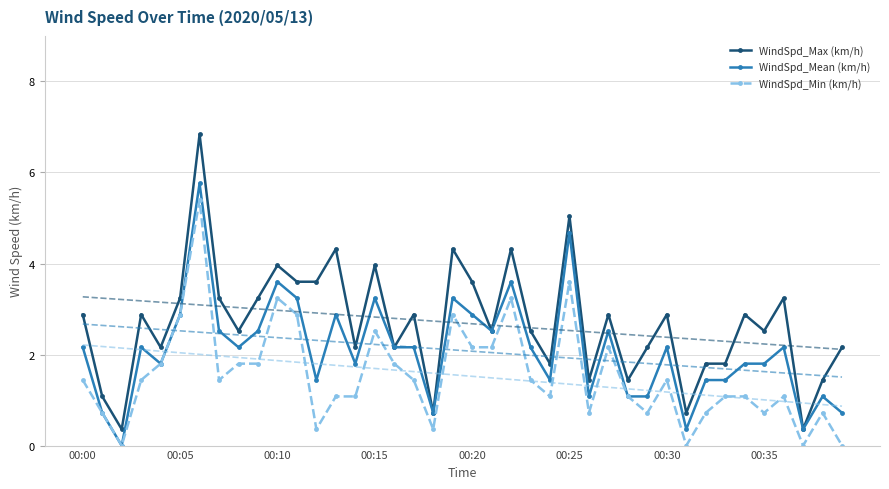

True or false: WindSpd_Max (km/h) has more than 2 points higher than both neighbors.

True